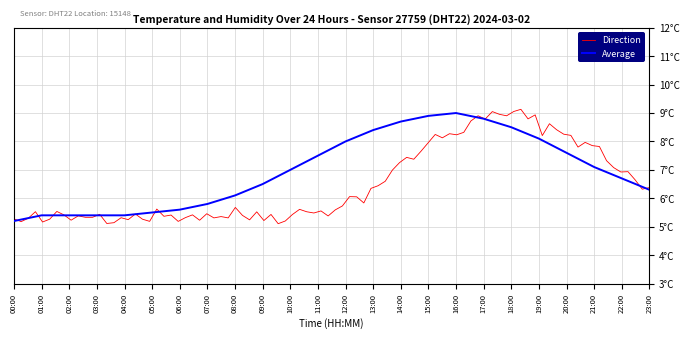

What is the difference between the maximum and minimum values?

3.8